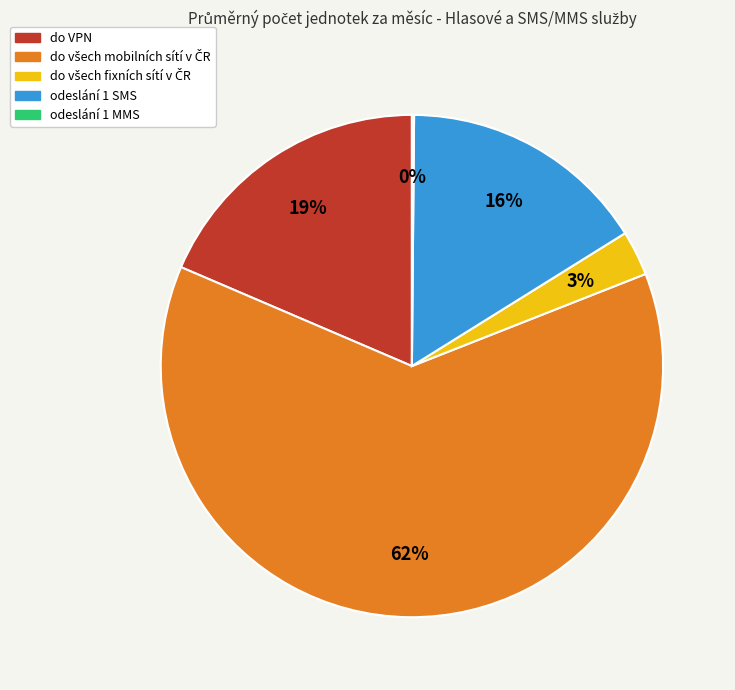

To the nearest percent, what is the average slice percentage?

20%